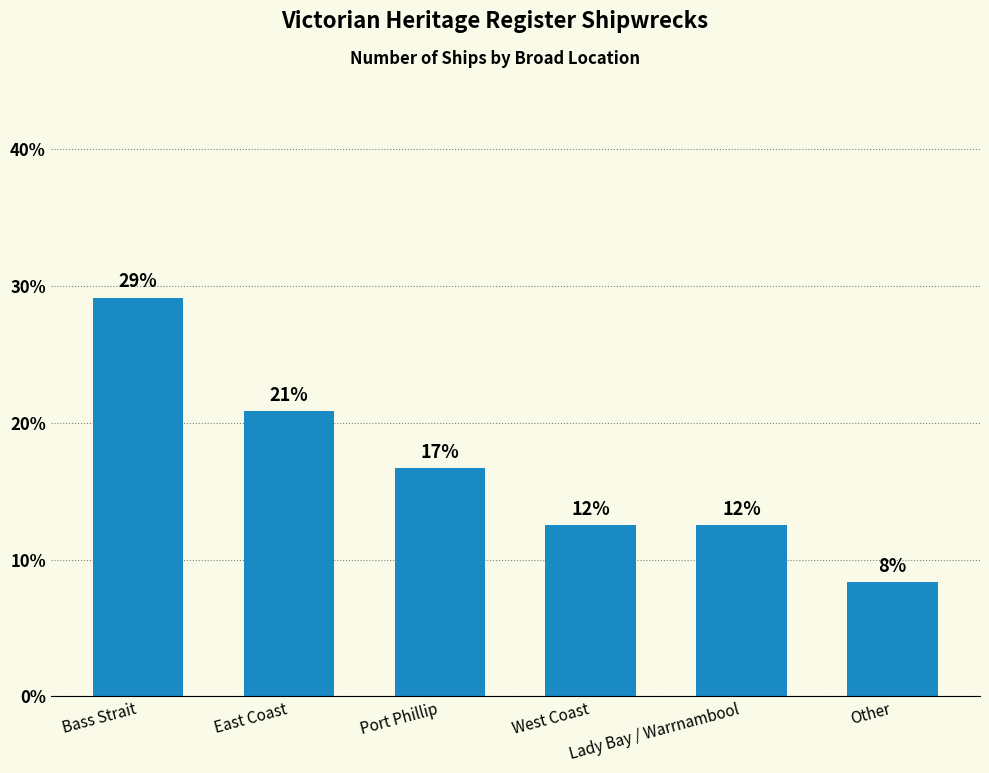

Which label corresponds to the largest value in the chart?

Bass Strait